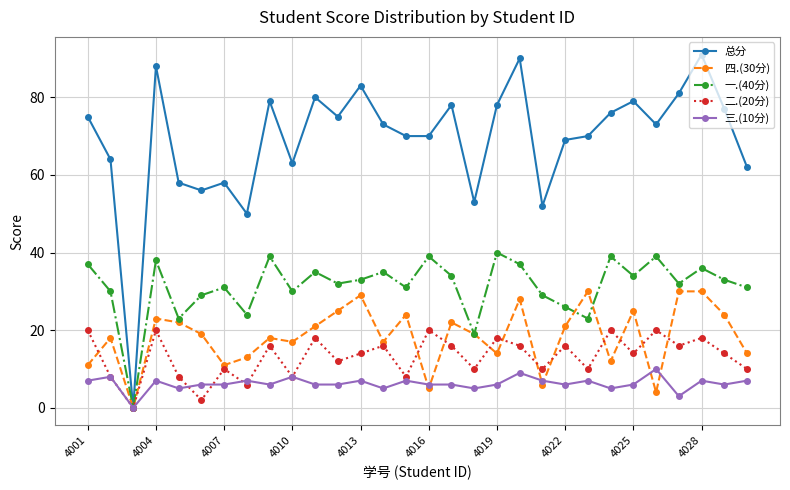

How many lines are shown in the chart?

5